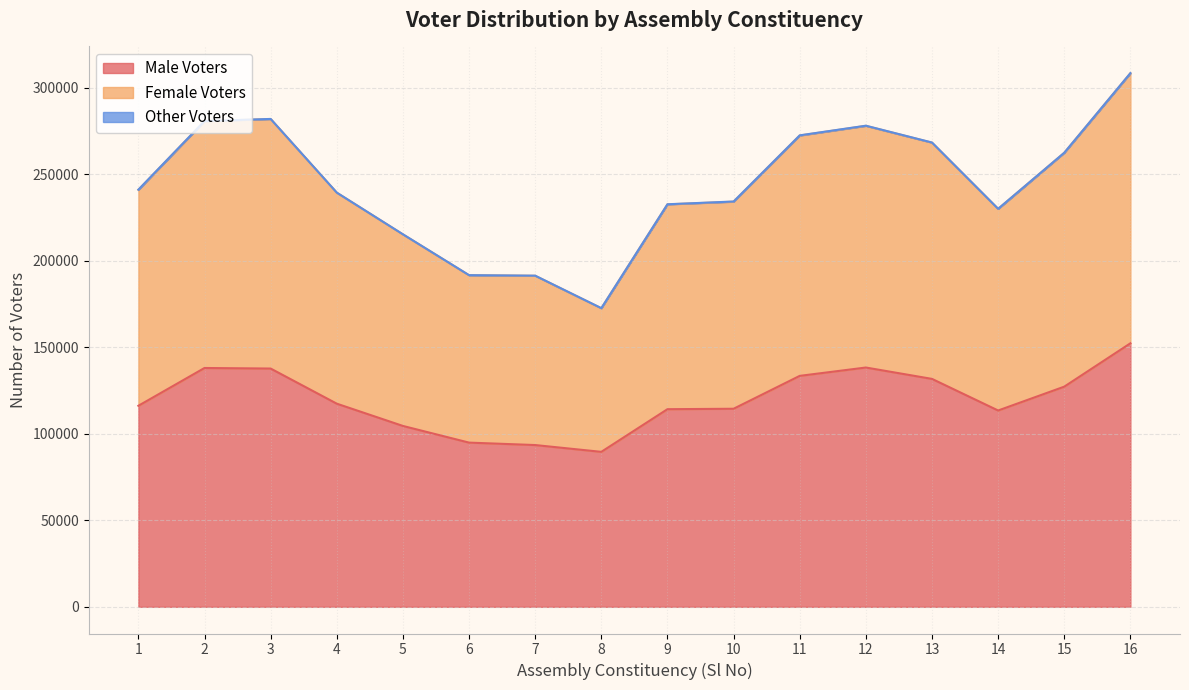

Which series has the largest range (max minus min)?

Female Voters